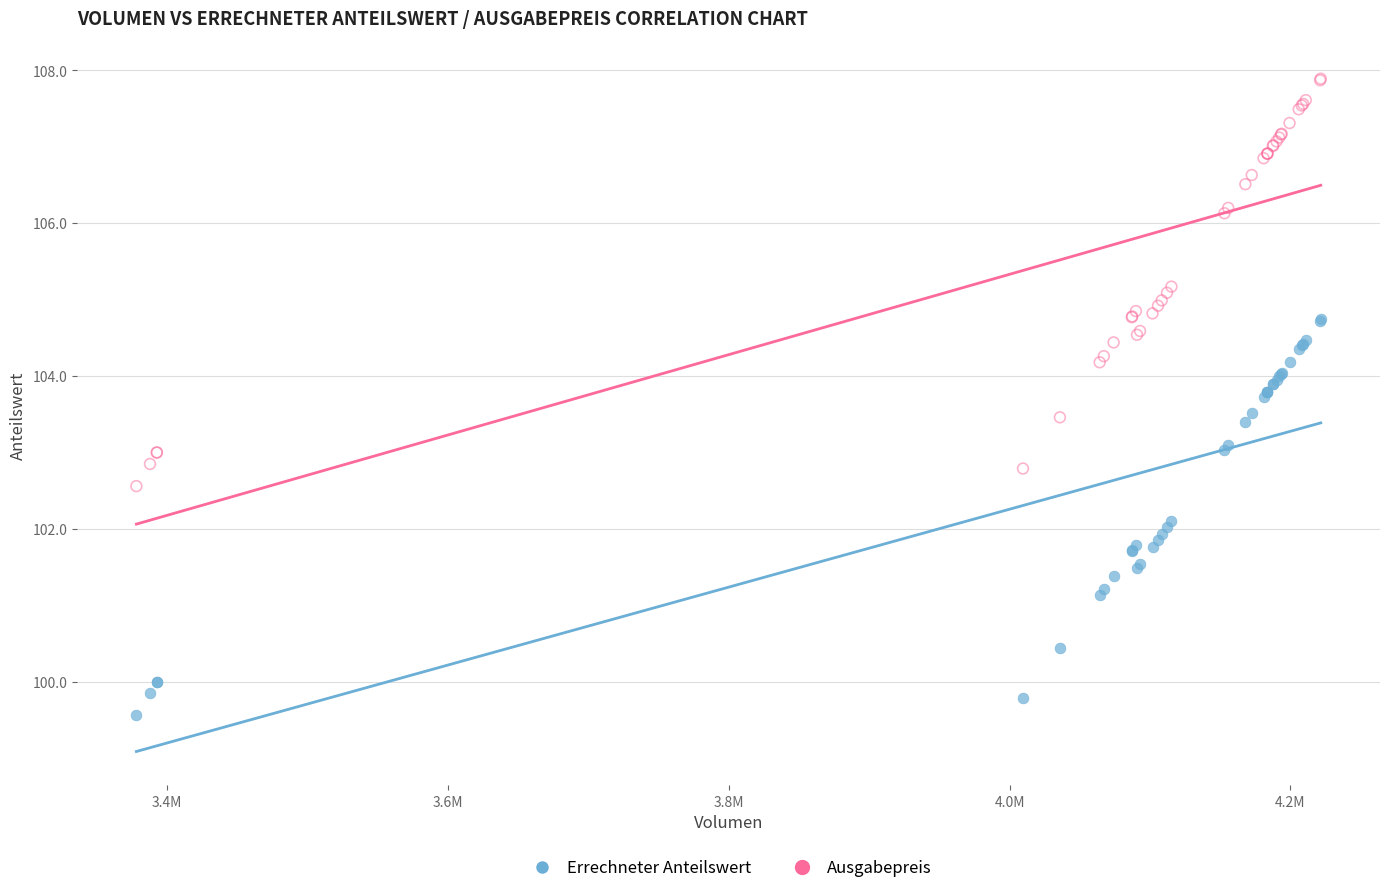

Which series has the largest Y range (max minus min)?

Ausgabepreis